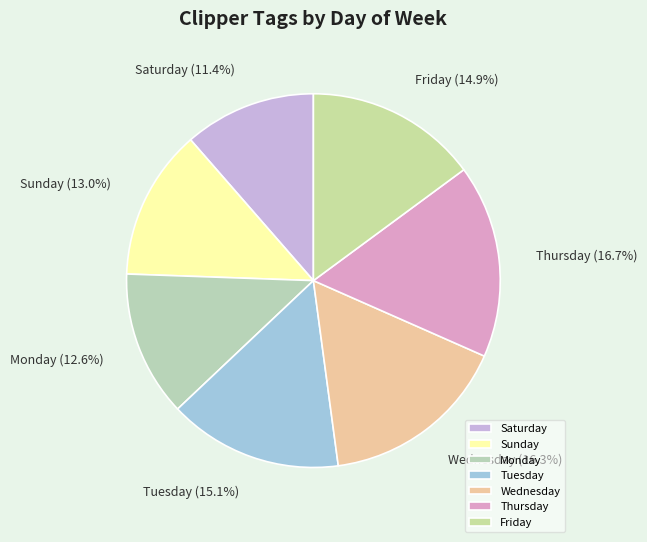

Is there a majority slice in this chart?

No